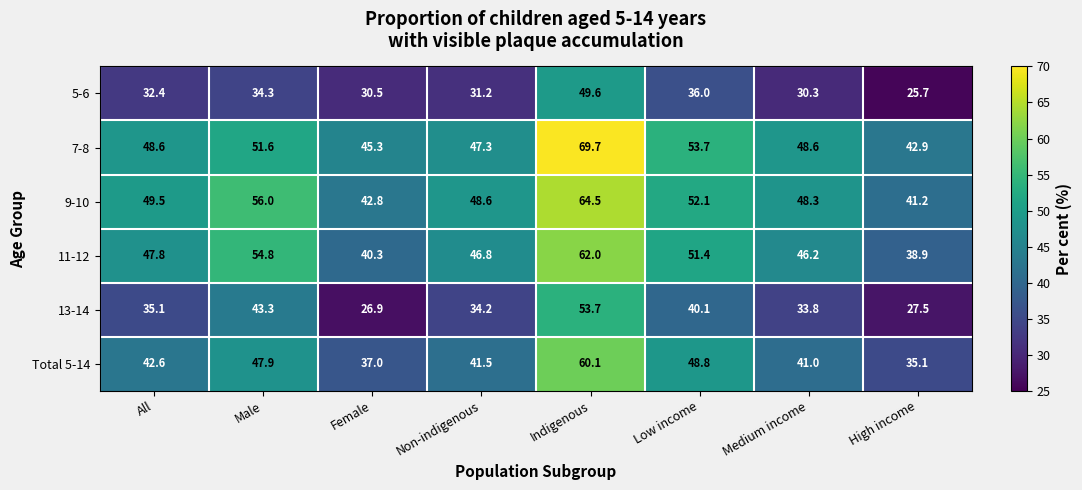

Between Medium income and High income, which series saw the biggest shift?

11-12